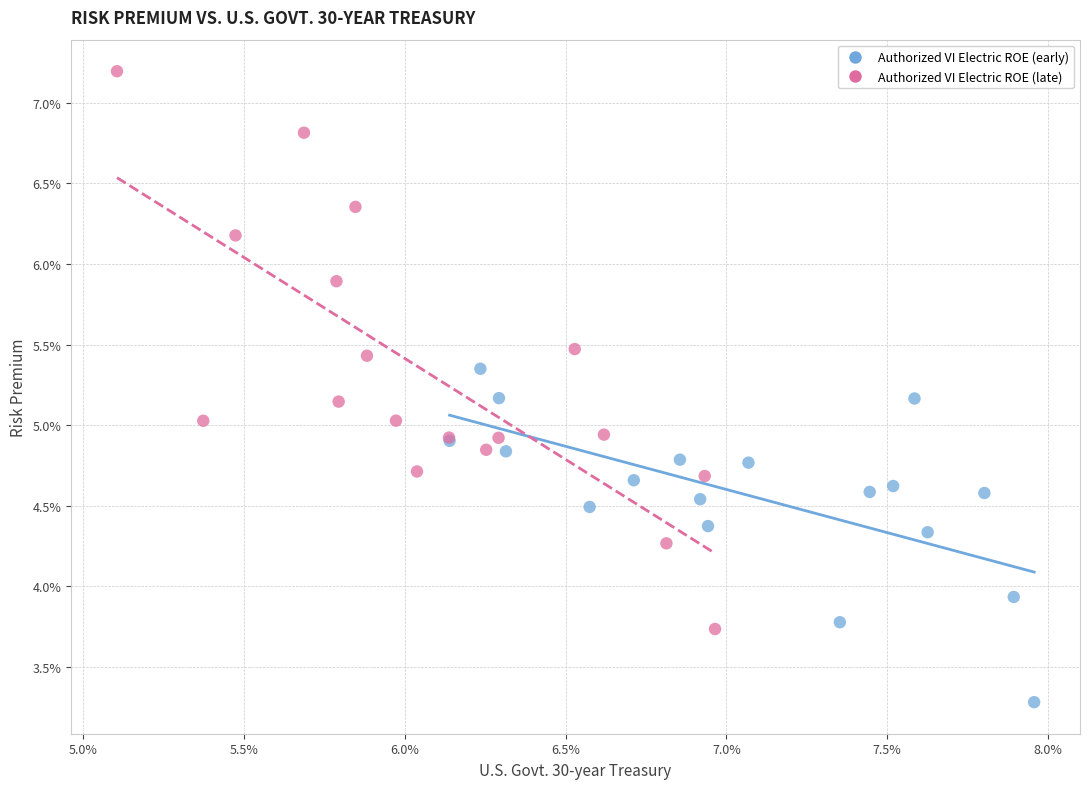

Which series contains the highest Y value?

Authorized VI Electric ROE (late)